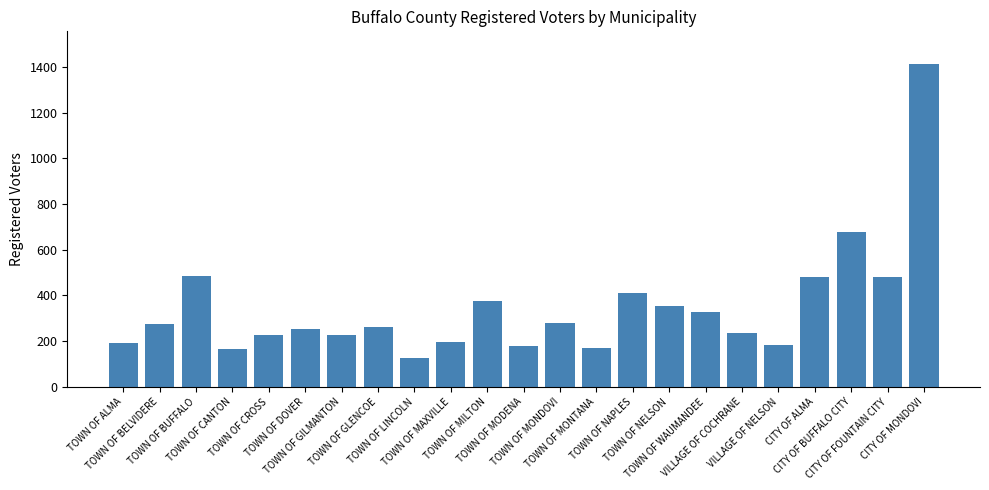

Approximately how many times larger is the value at TOWN OF NAPLES compared to TOWN OF MODENA?

2.3